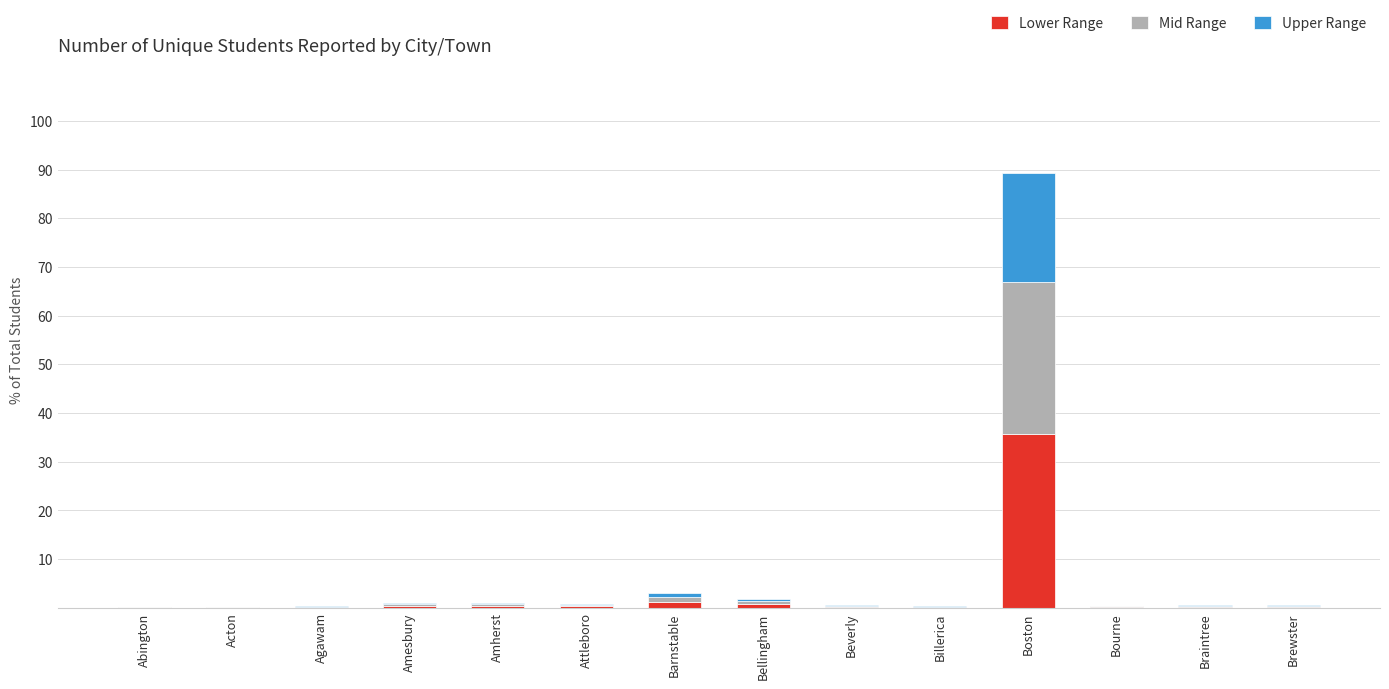

How many distinct data groups are displayed?

3